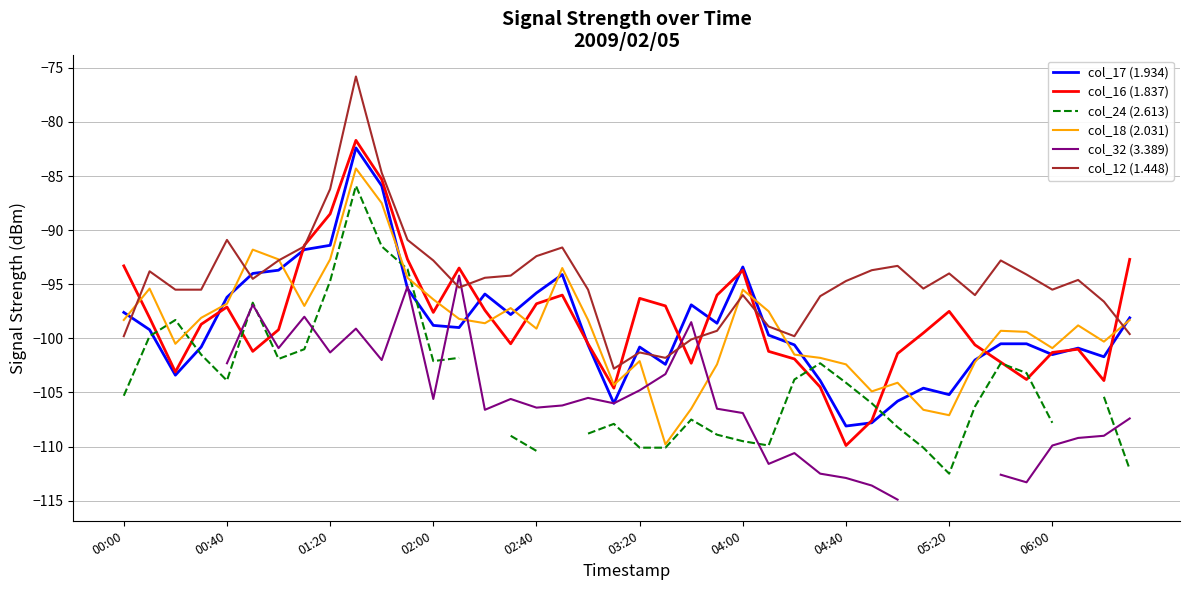

Read the col_12 (1.448) value at 30.

-93.3